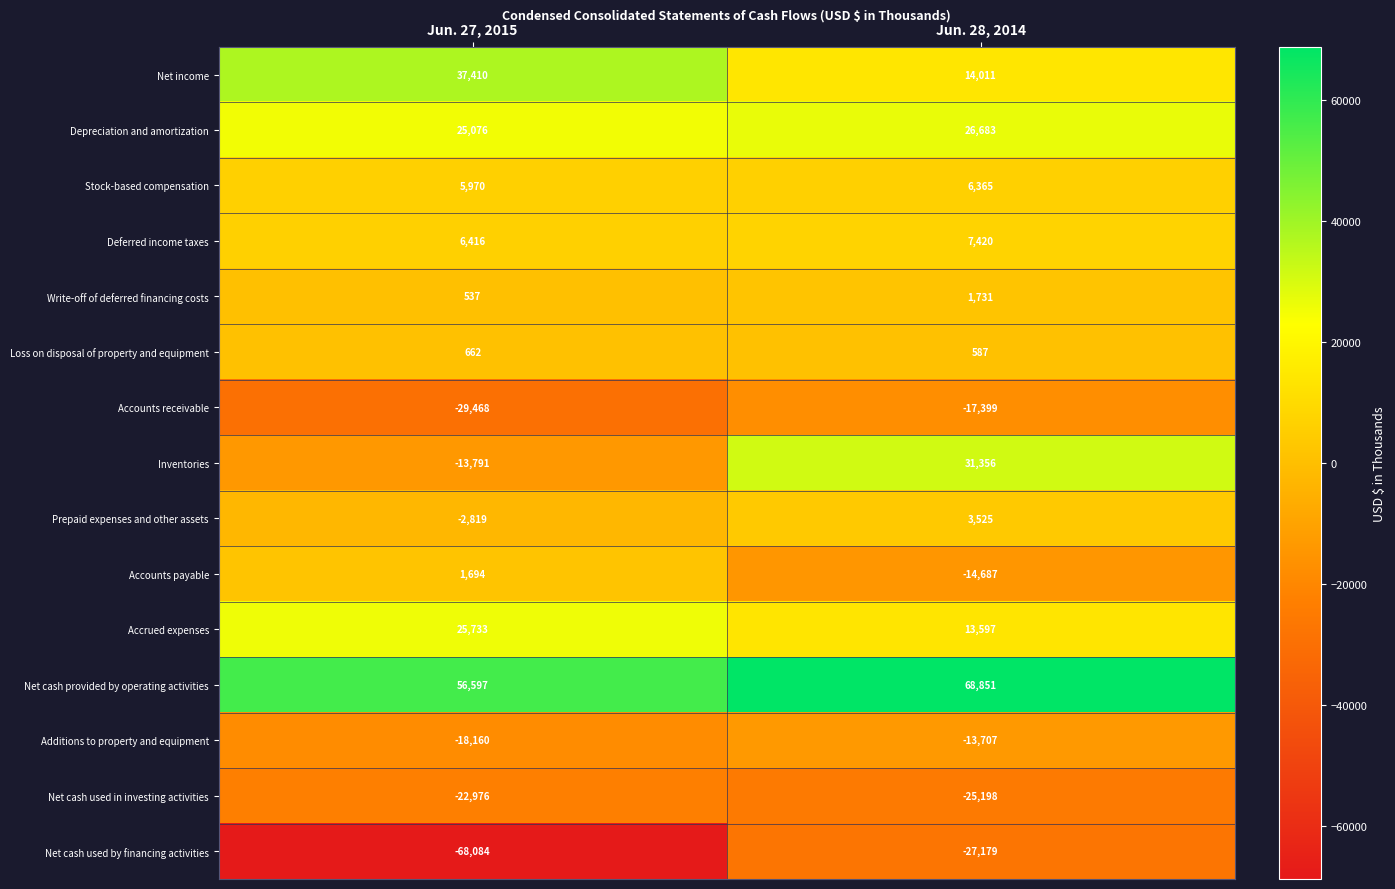

Read the Write-off of deferred financing costs value at Jun. 28, 2014, to the nearest 50.

1750